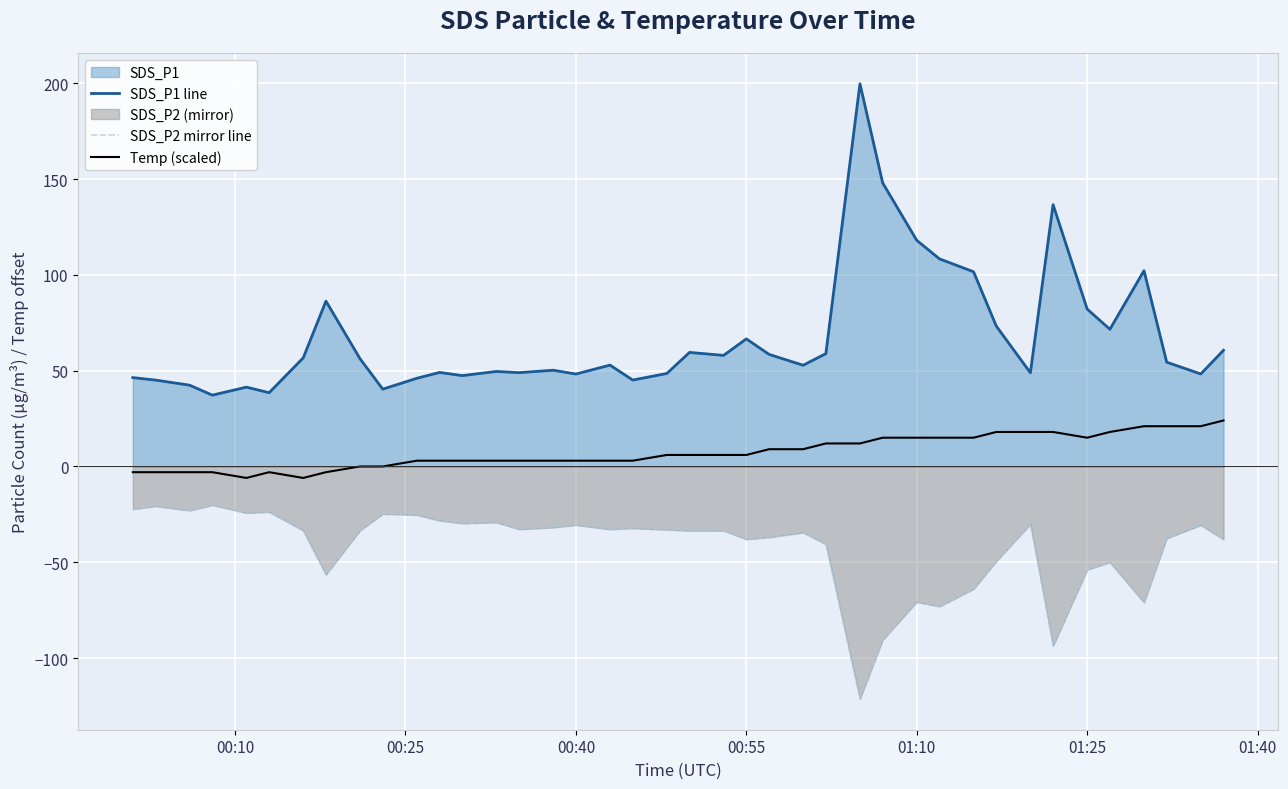

True or false: Temp (scaled) and SDS_P2 mirror line intersect in this chart.

False